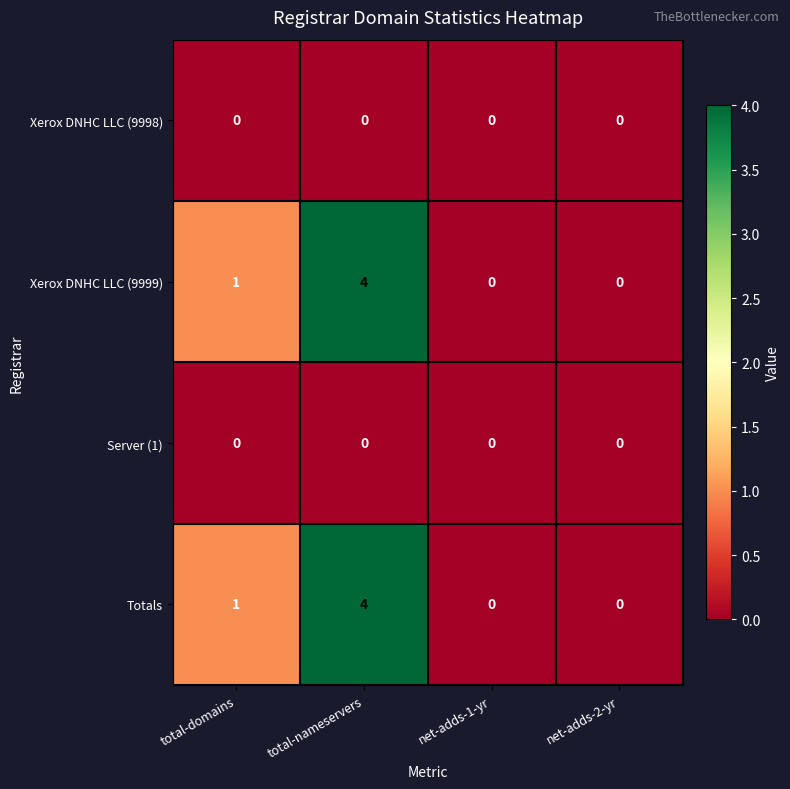

Count the number of data series in this chart.

4